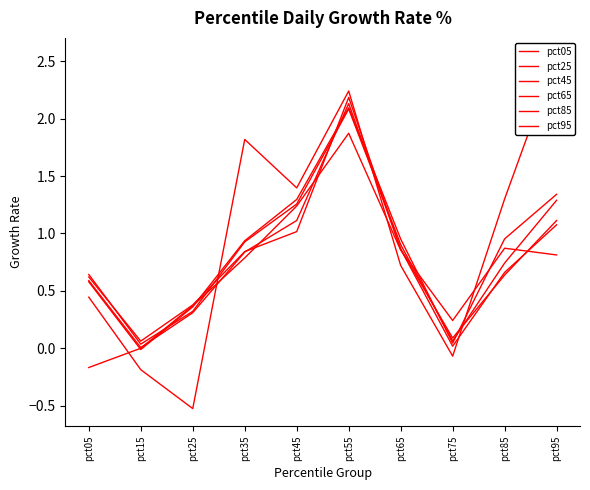

Reading right to left, extract all data points from this chart.

pct05: 0.8	0.9	0.2	0.9	1.9	1.2	0.8	0.4	0.0	-0.2
pct25: 1.1	0.7	0.0	0.9	2.2	1.0	0.8	0.4	0.1	0.6
pct45: 1.1	0.6	0.1	0.9	2.1	1.1	0.8	0.3	0.0	0.6
pct65: 1.3	0.7	0.1	0.9	2.1	1.3	0.9	0.3	0.0	0.6
pct85: 1.3	1.0	0.0	1.0	2.1	1.3	0.9	0.4	-0.0	0.6
pct95: 2.5	1.3	-0.1	0.7	2.2	1.4	1.8	-0.5	-0.2	0.4